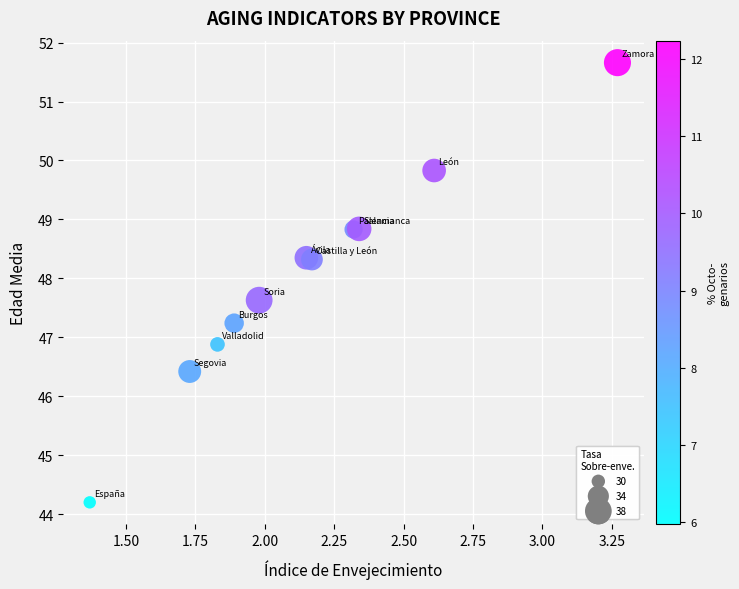

What Y value in the scatter plot is closest to 47?

46.9